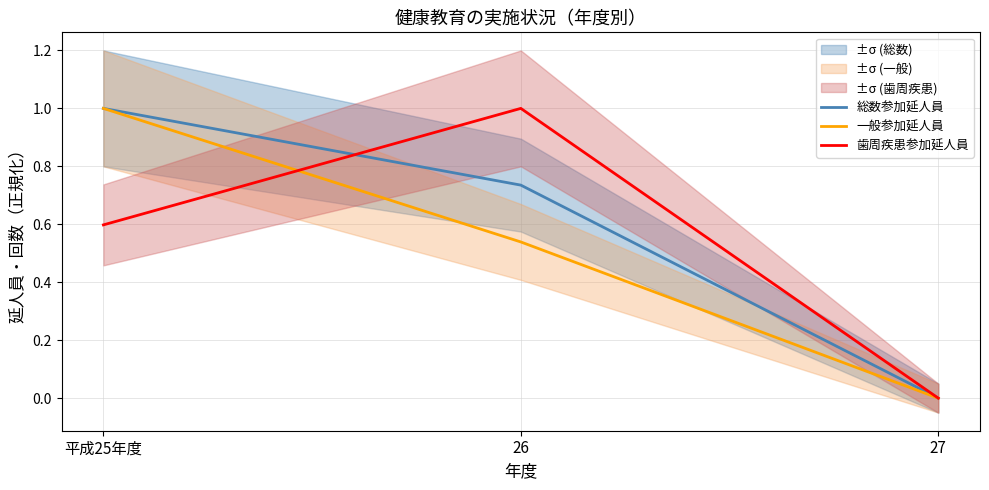

What is the average value of the 歯周疾患参加延人員 series?

0.5